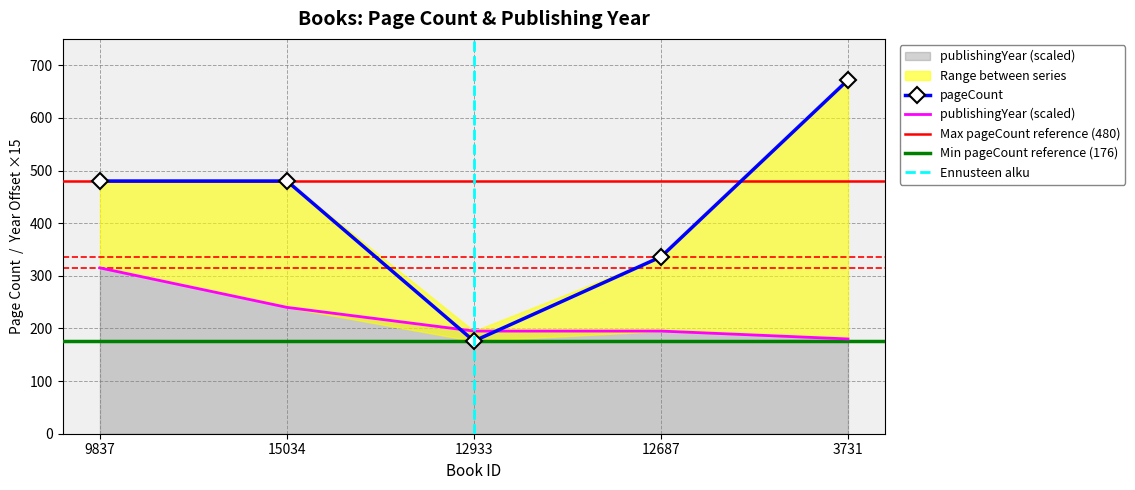

What is the sum of the publishingYear values at 3731 and 9837?

495